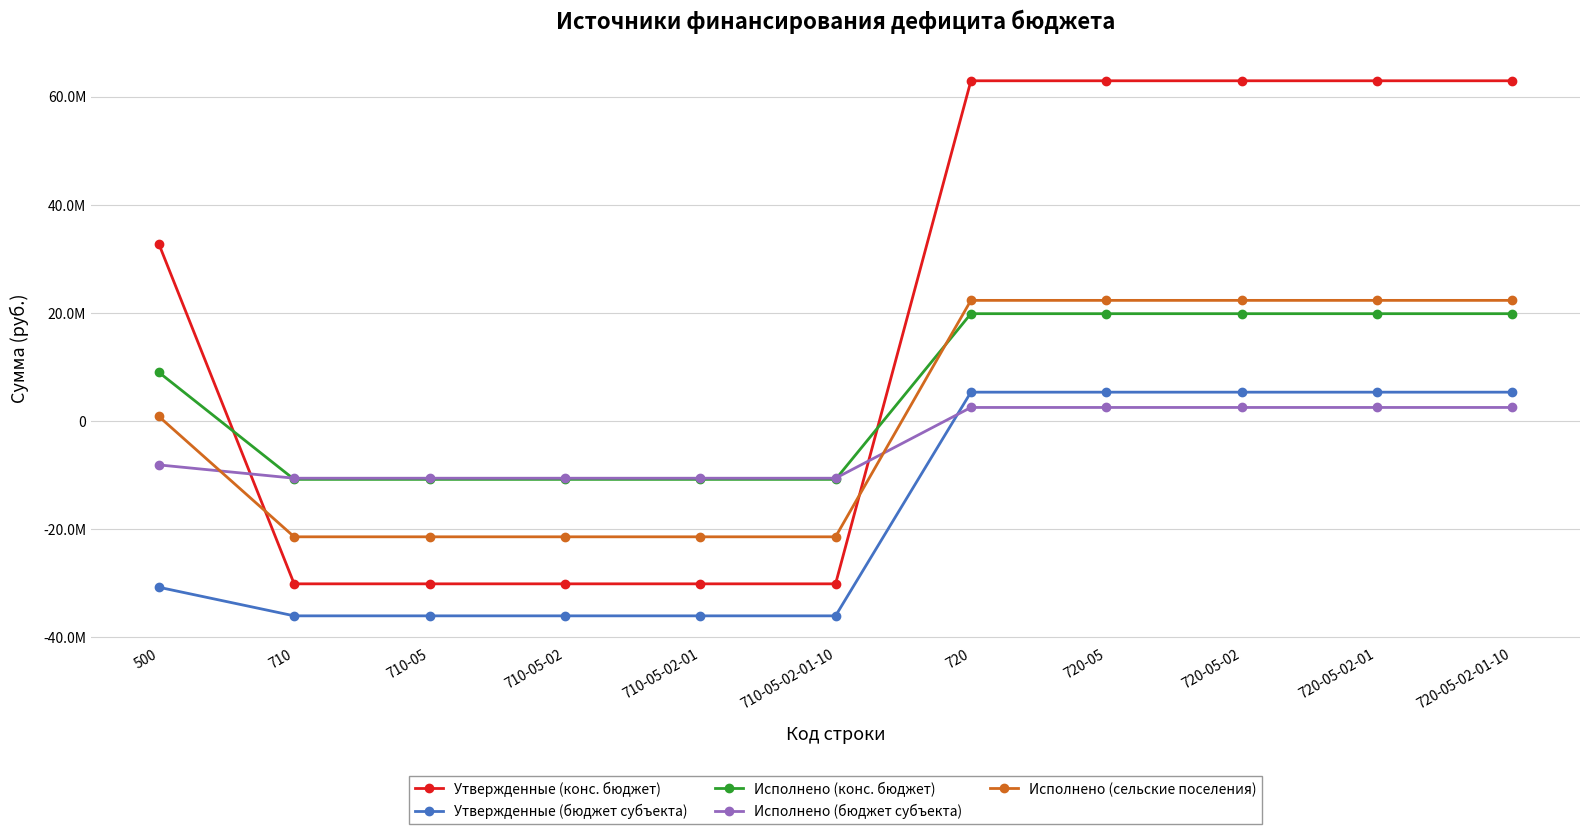

Between 500 and 710, which series saw the biggest shift?

Утвержденные (конс. бюджет)